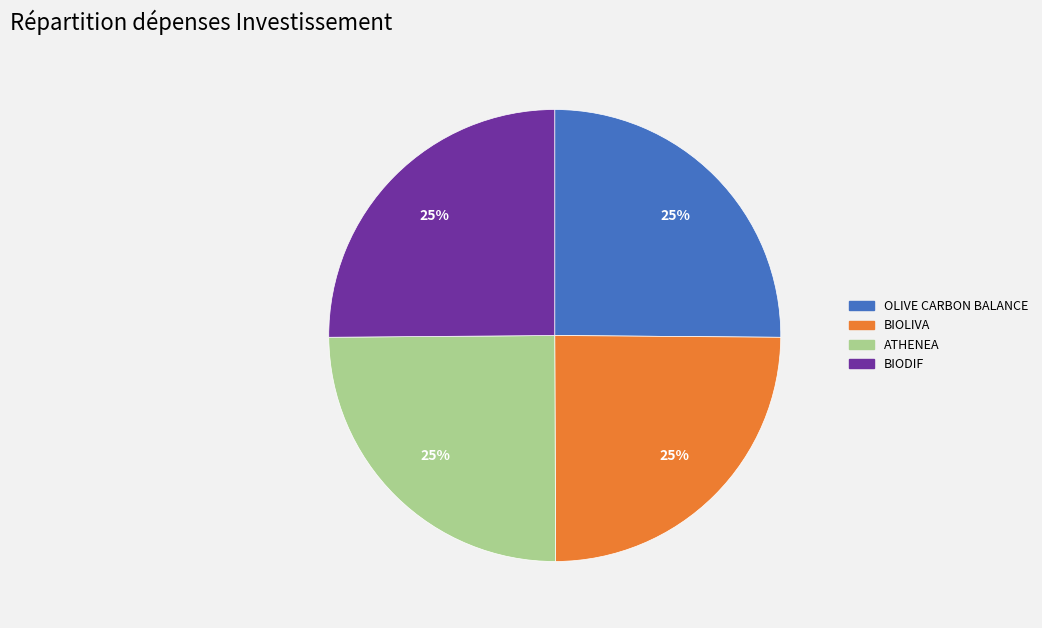

To the nearest percent, what percentage of the pie is OLIVE CARBON BALANCE?

25%